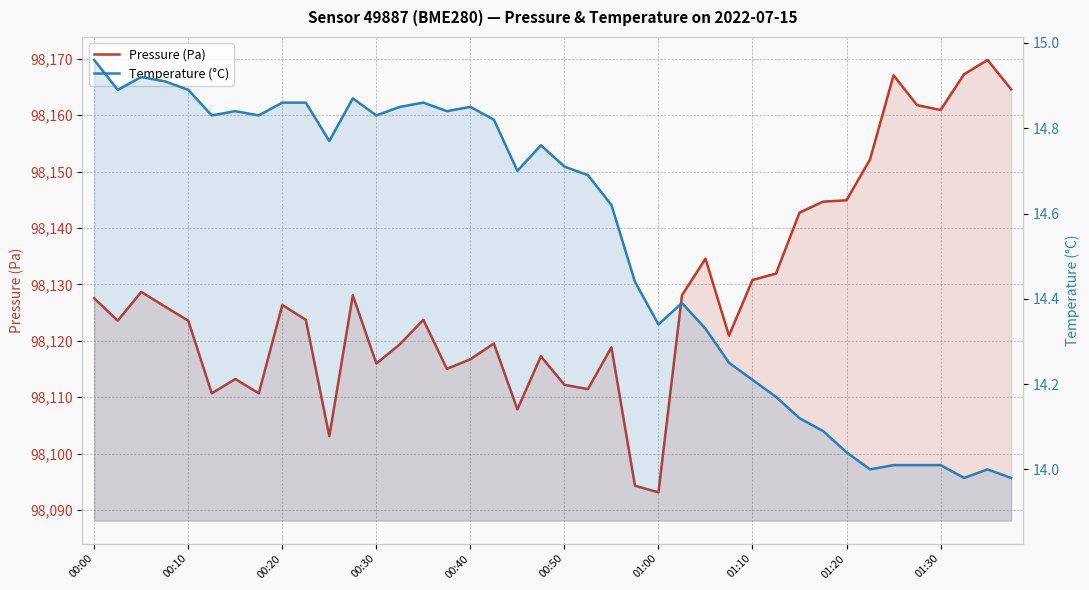

Is the value of Pressure (Pa) at 27 greater than the value of Temperature (°C) at 17?

Yes